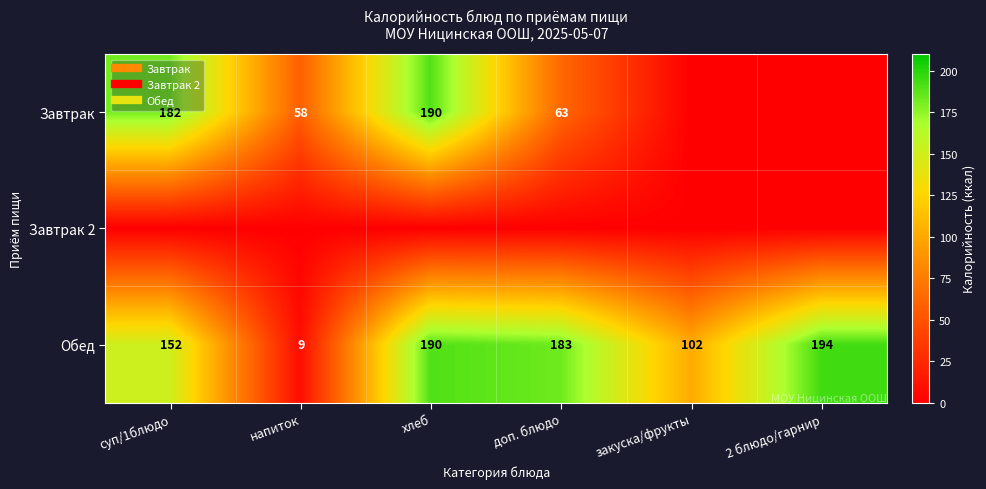

Which category has the lowest value in the Завтрак 2 series?

суп/1блюдо